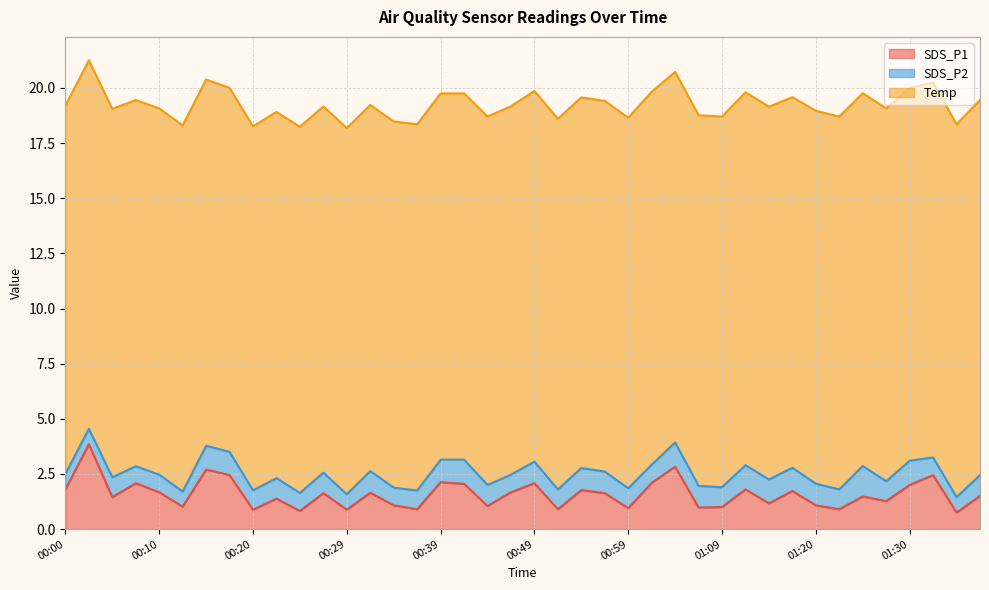

What is the average value of the SDS_P1 series?

1.6